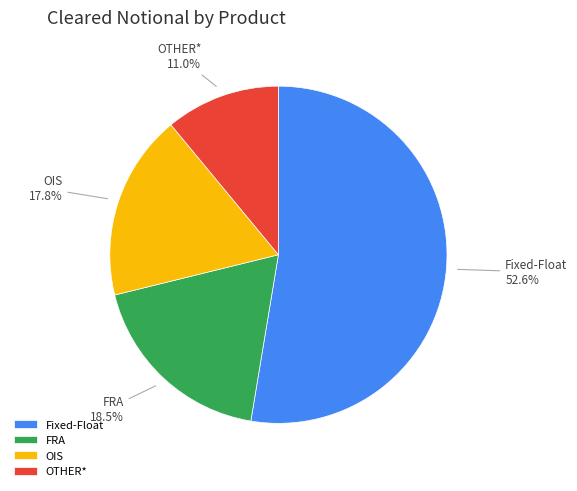

What is the largest slice in the pie chart?

Fixed-Float